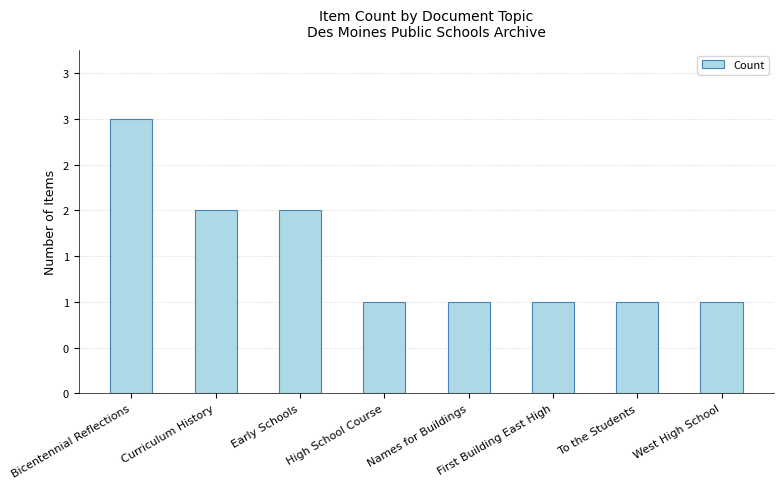

What is the approximate value at First Building East High?

1